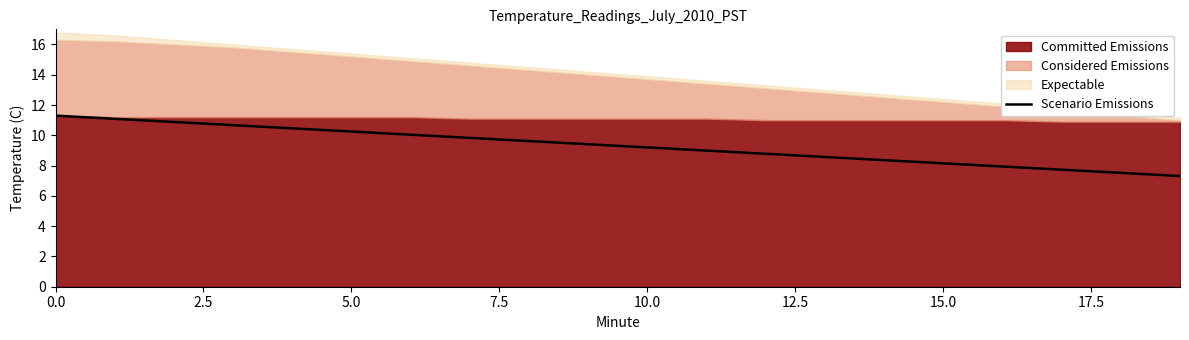

What is the difference between the maximum and second lowest values?

3.8